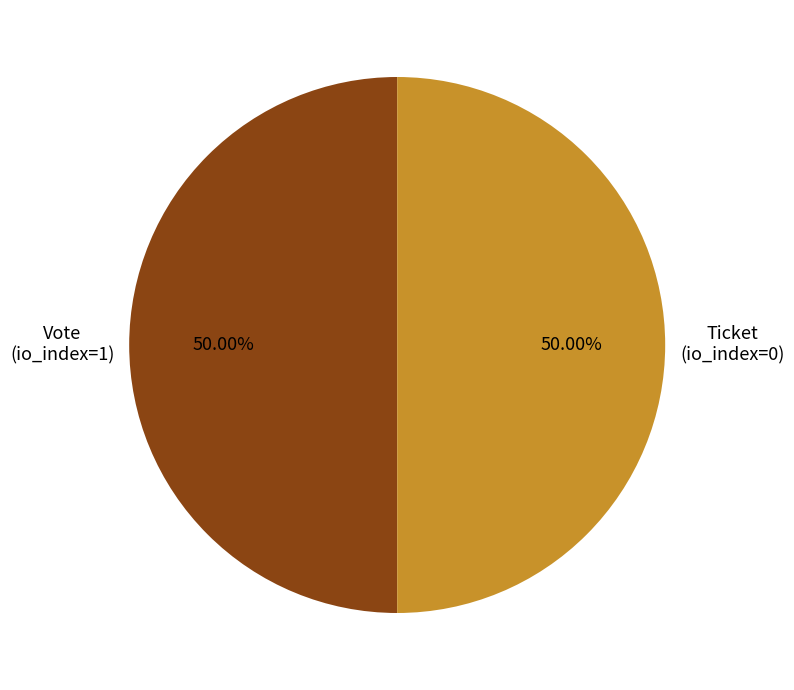

Is the sum of Vote and Ticket greater than half?

Yes